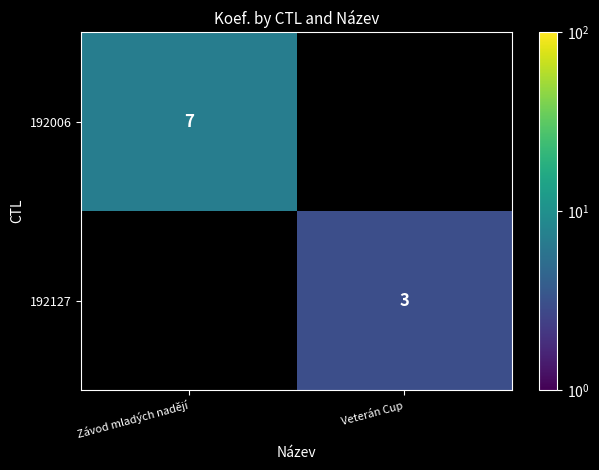

Which label corresponds to the largest value in the chart?

Závod mladých nadějí